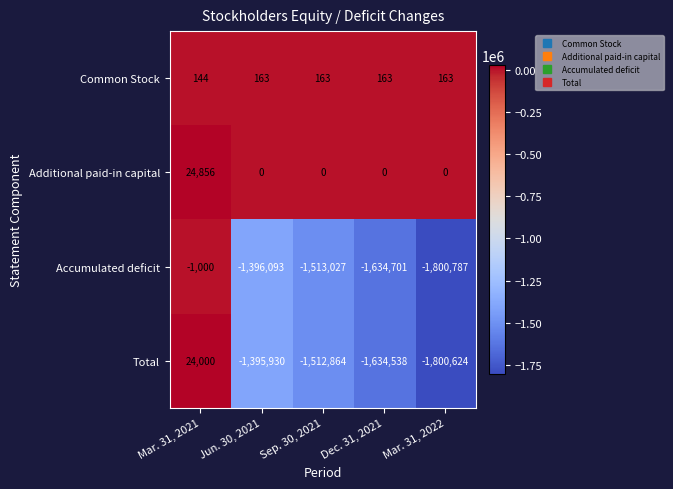

Which series has the widest spread of values?

Total